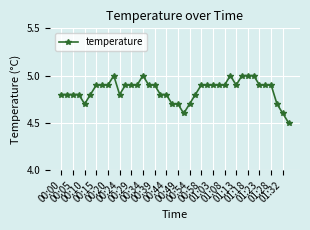

True or false: there are more than 2 points higher than both neighbors.

True